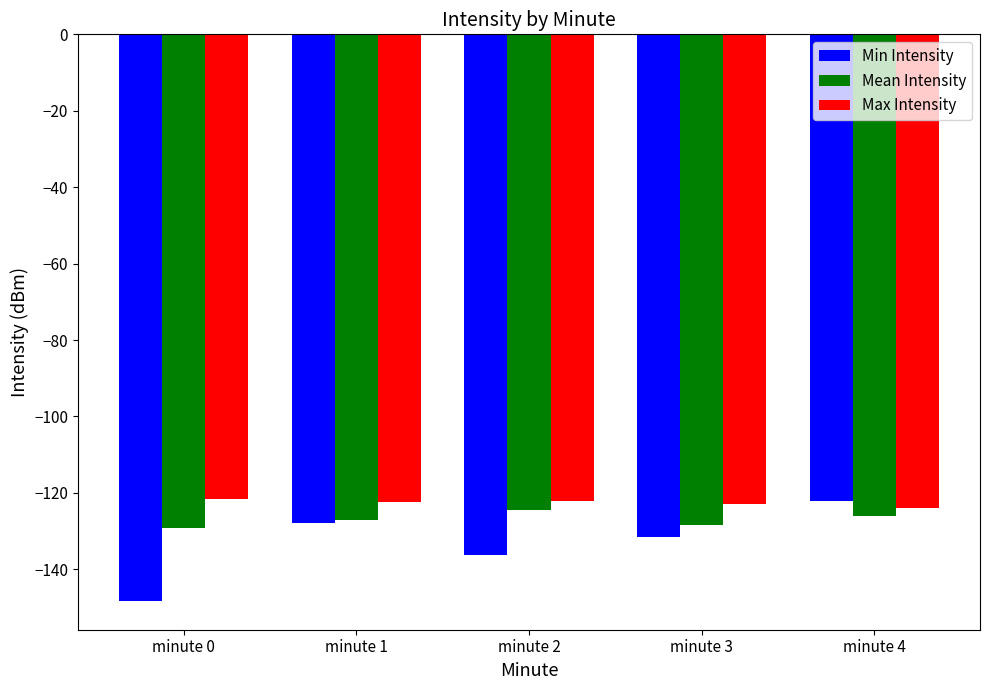

List the series in order of their overall mean, lowest first.

Min Intensity, Mean Intensity, Max Intensity